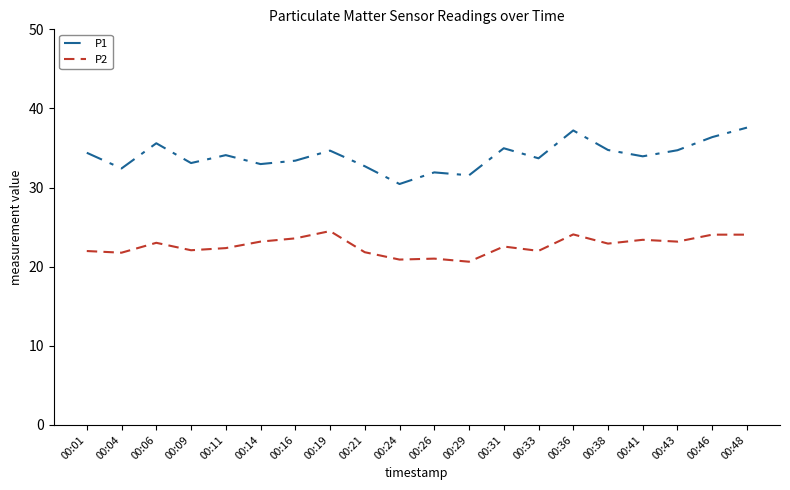

Which series has the widest spread of values?

P1